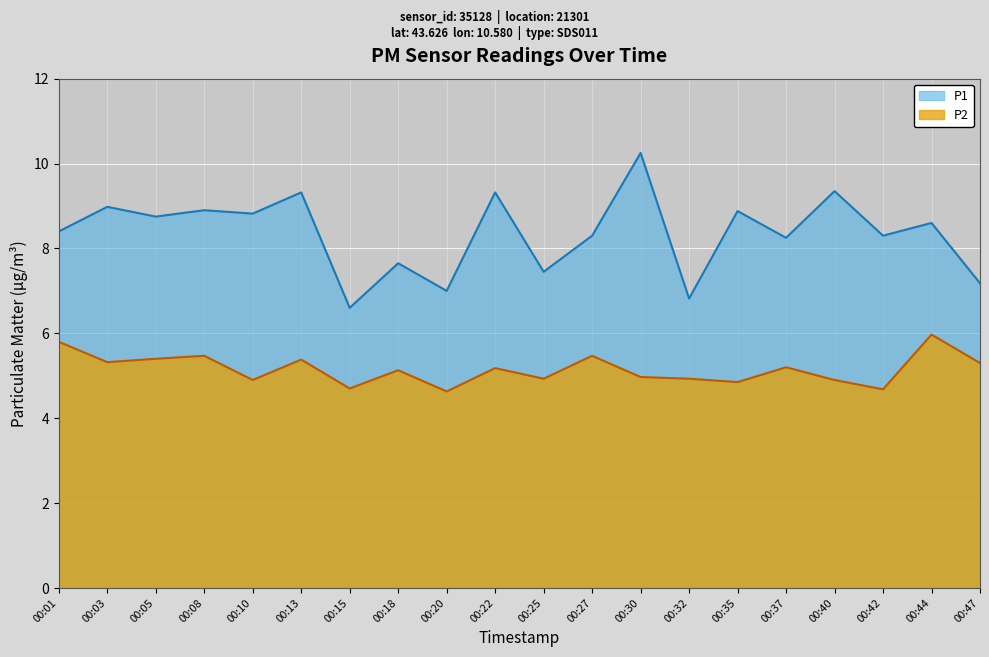

Which category has the lowest value in the P2 series?

00:20